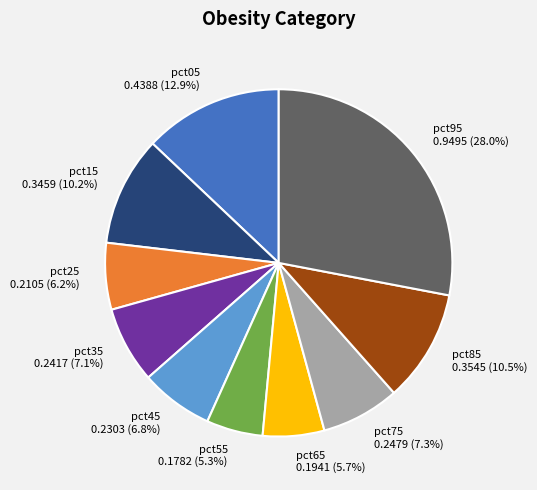

Which has a higher value, pct65 or pct75?

pct75